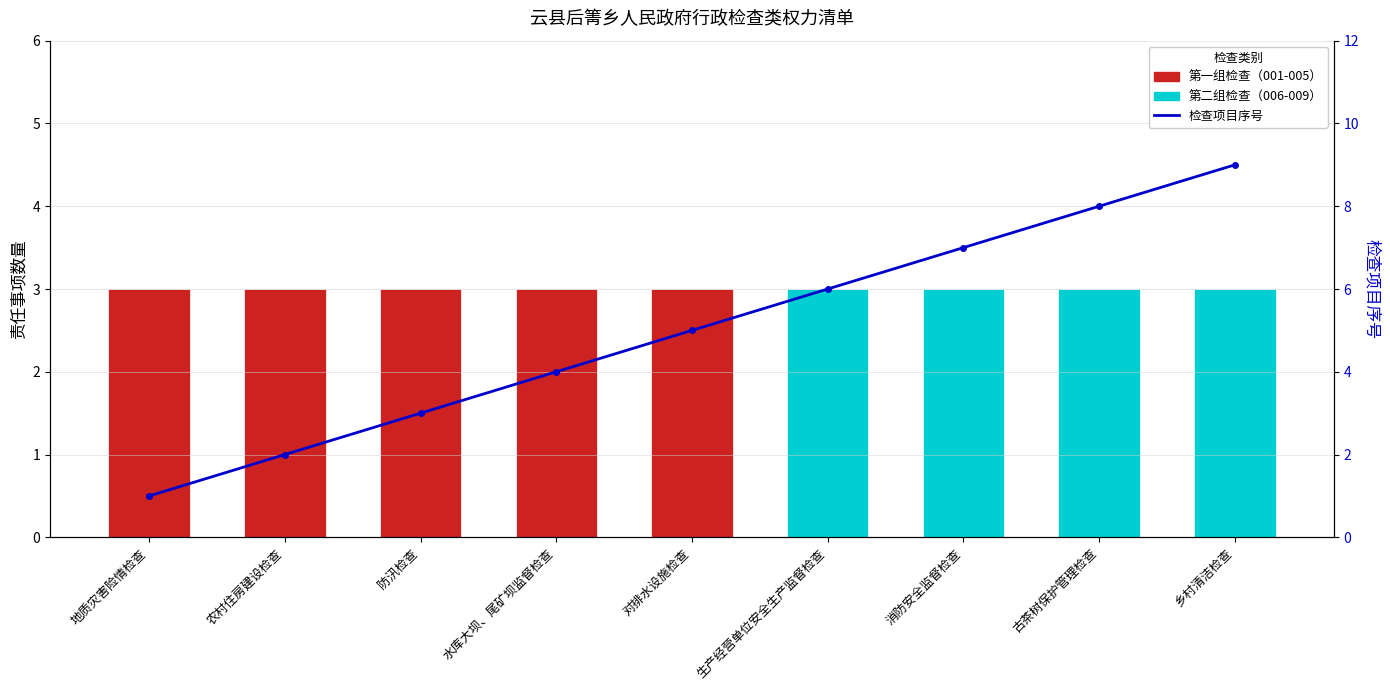

What is the difference between the values at 古茶树保护管理检查 and 消防安全监督检查?

1